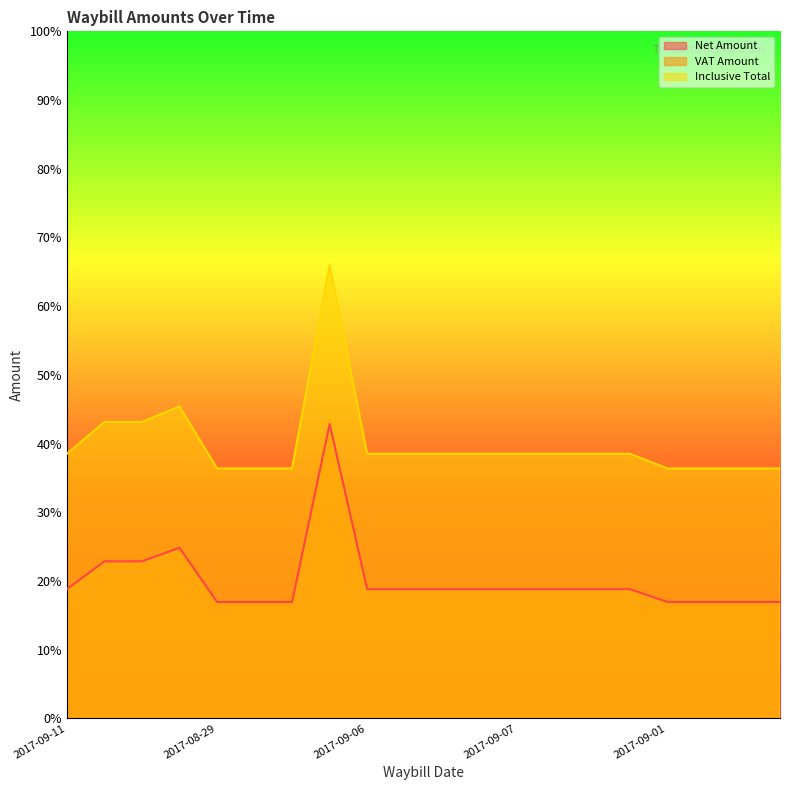

How many data points in Net Amount are above 18?

13